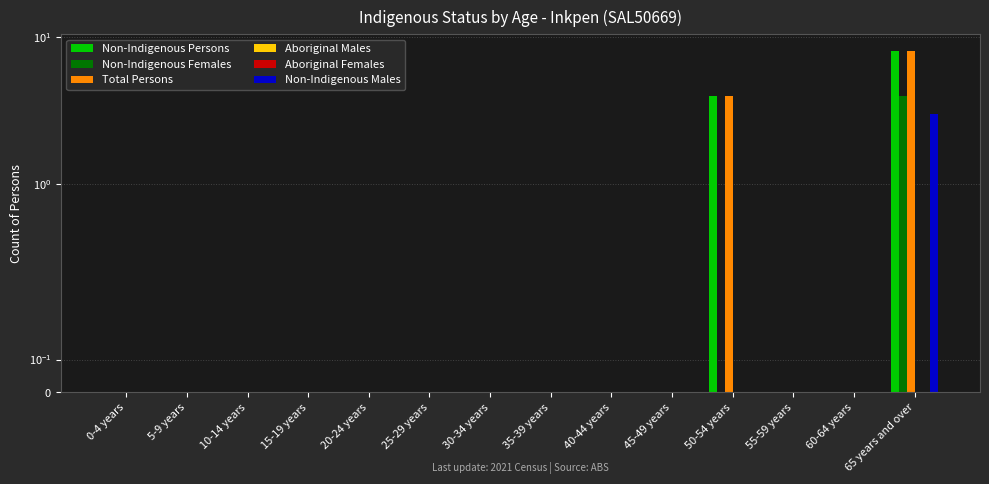

Which category has the lowest value in the Aboriginal Males series?

0-4 years